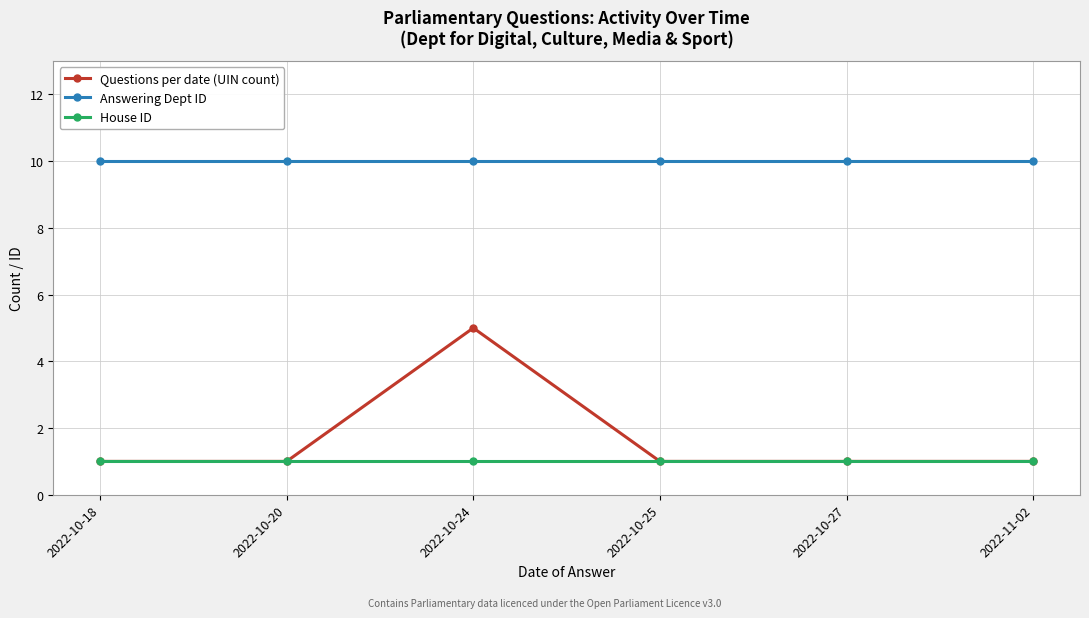

Reading right to left, what are all the values shown in this chart?

Questions per date (UIN count): 1	1	1	5	1	1
Answering Dept ID: 10	10	10	10	10	10
House ID: 1	1	1	1	1	1